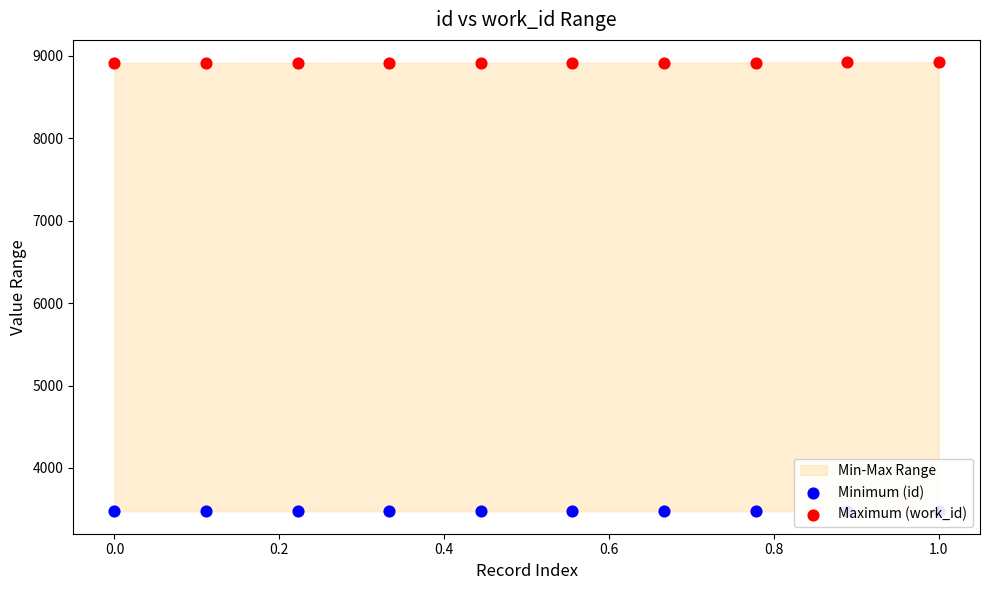

At how many categories does at least one series exceed 4013?

10